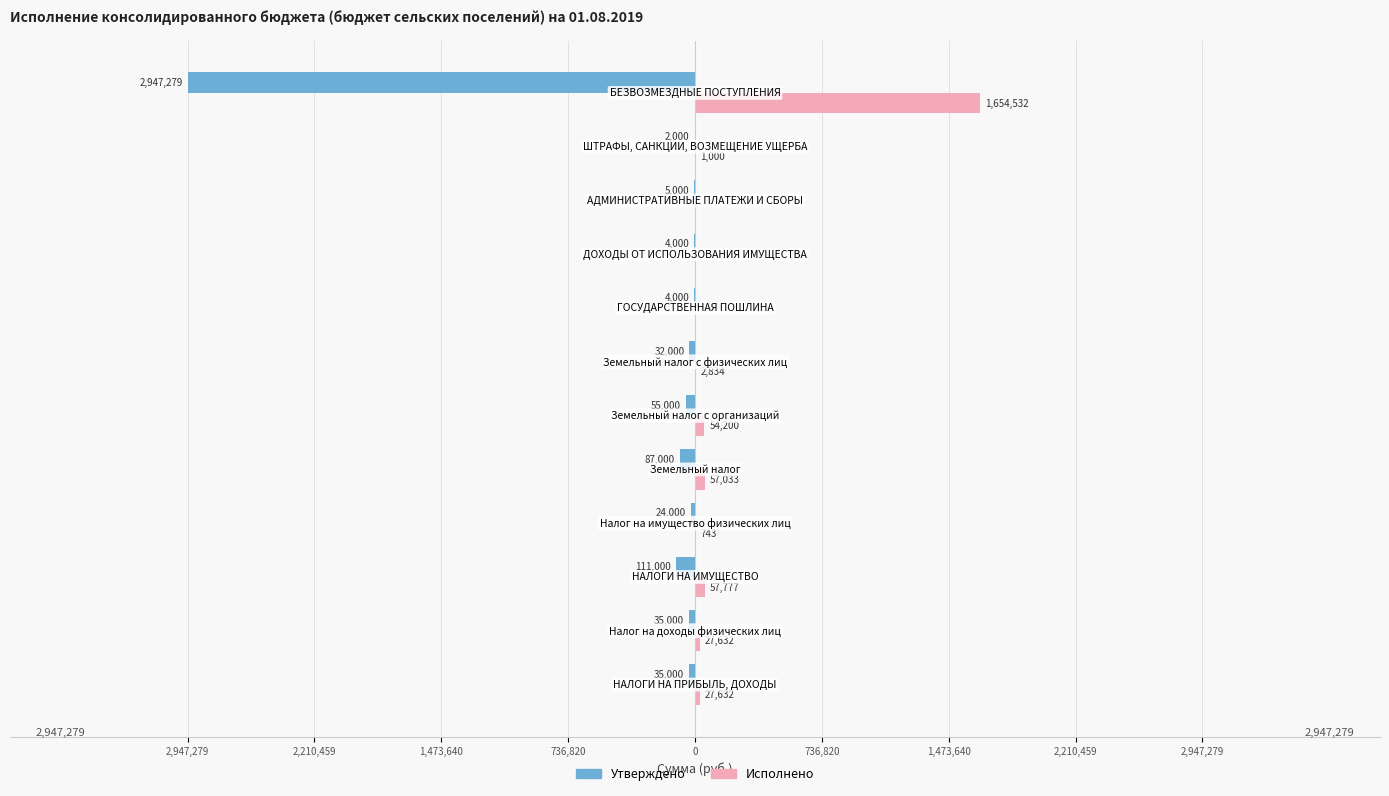

What are all the series names shown in the legend?

Утверждено, Исполнено